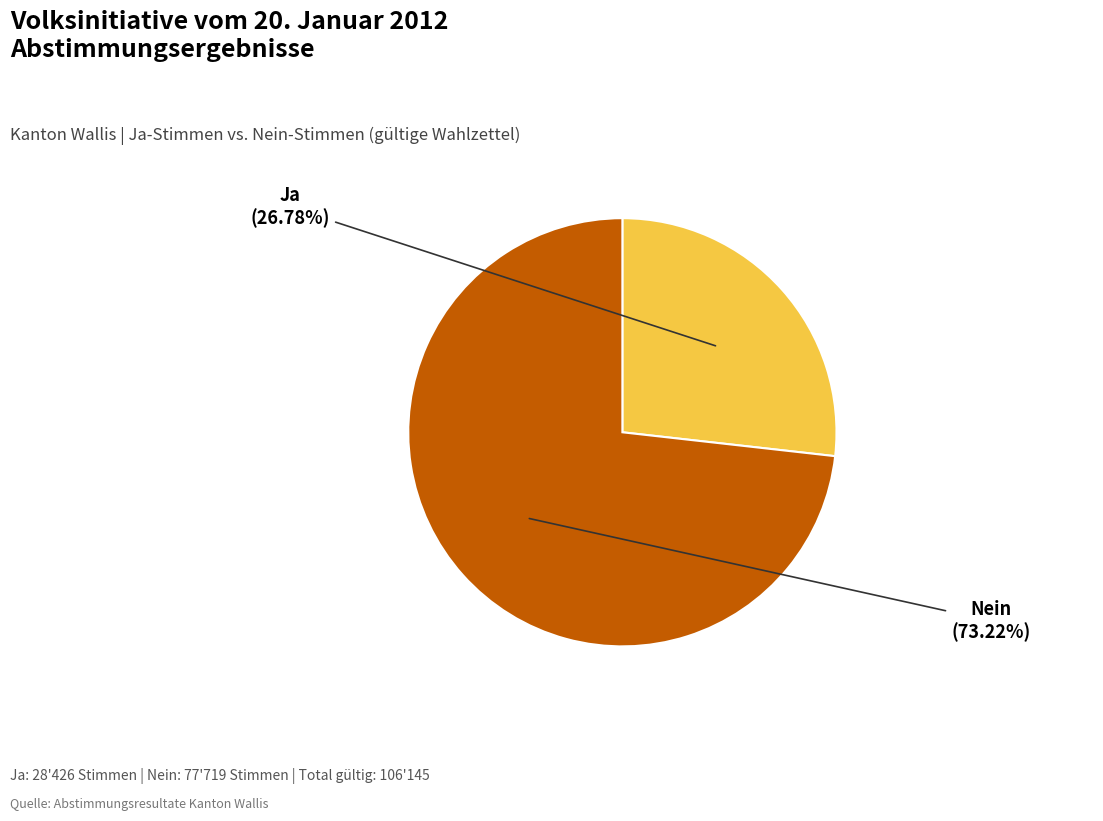

How many slices are in this pie chart?

2